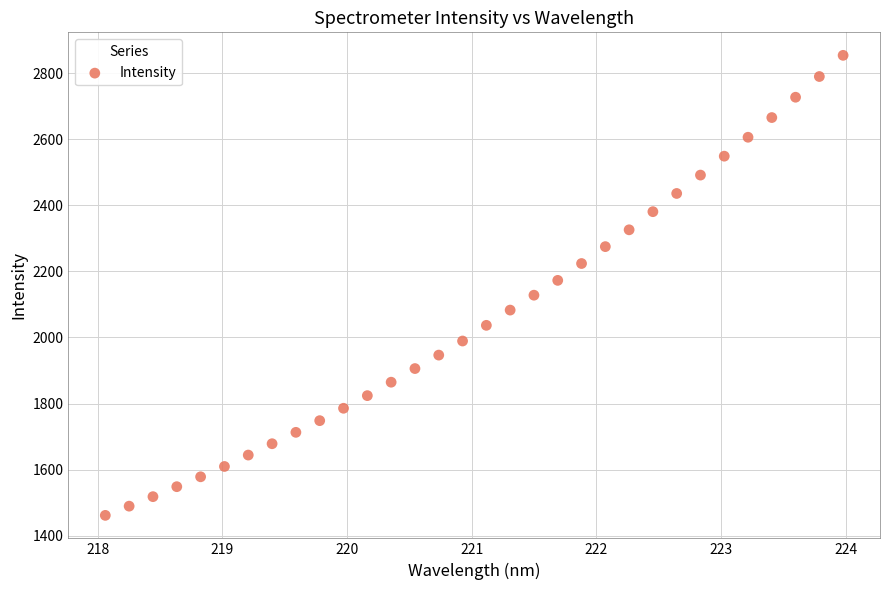

What is the range of Y values (max minus min)?

1391.7